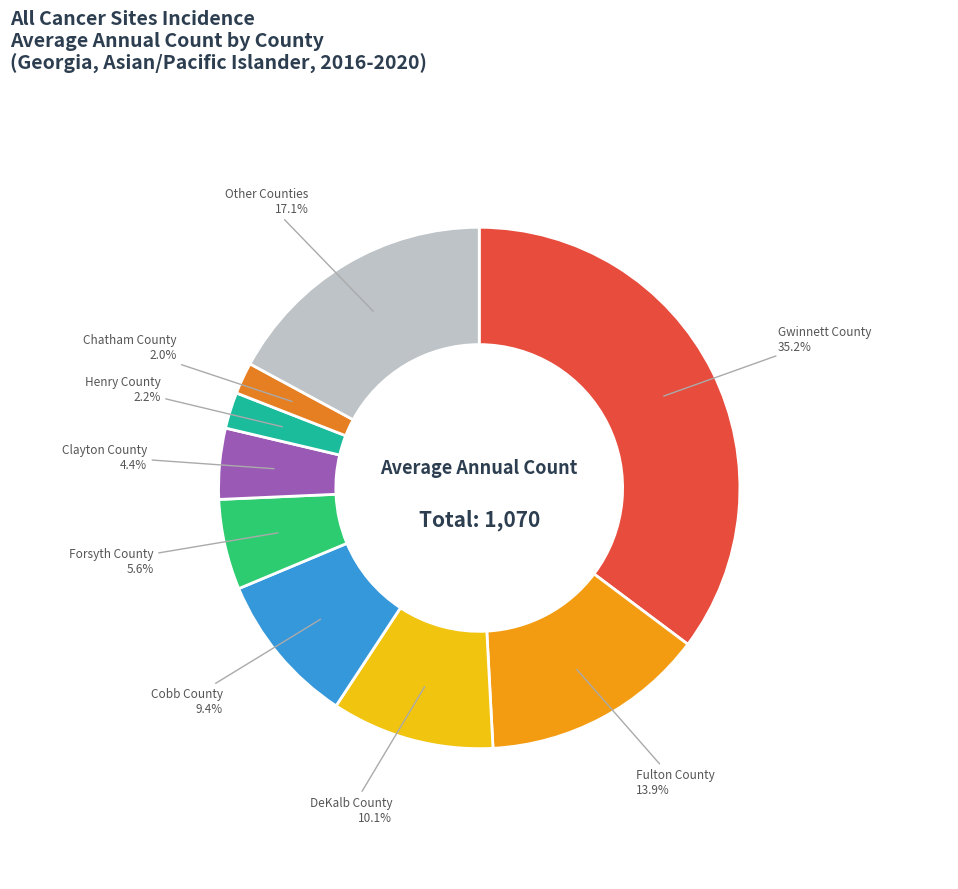

Does any single category account for the majority?

No